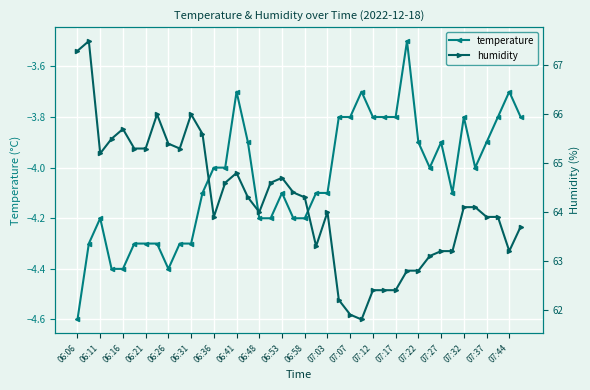

How many data points does each series have?

40